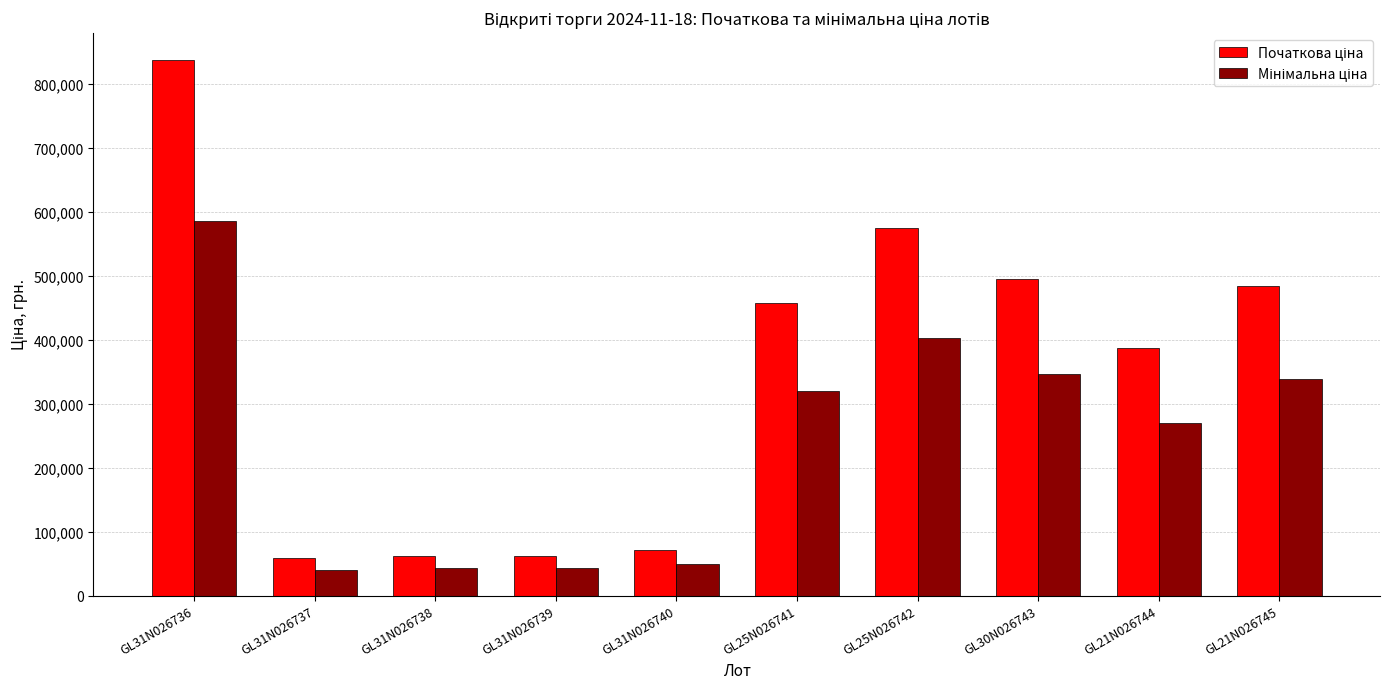

What is the label of the 9th bar from the right?

GL31N026737